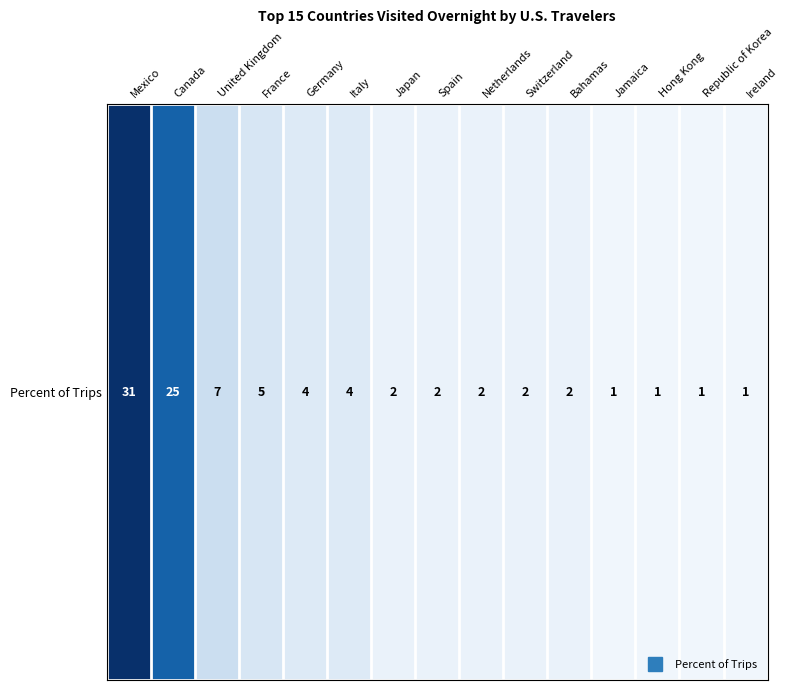

Reading left to right, list all the values displayed in this chart.

31	25	7	5	4	4	2	2	2	2	2	1	1	1	1